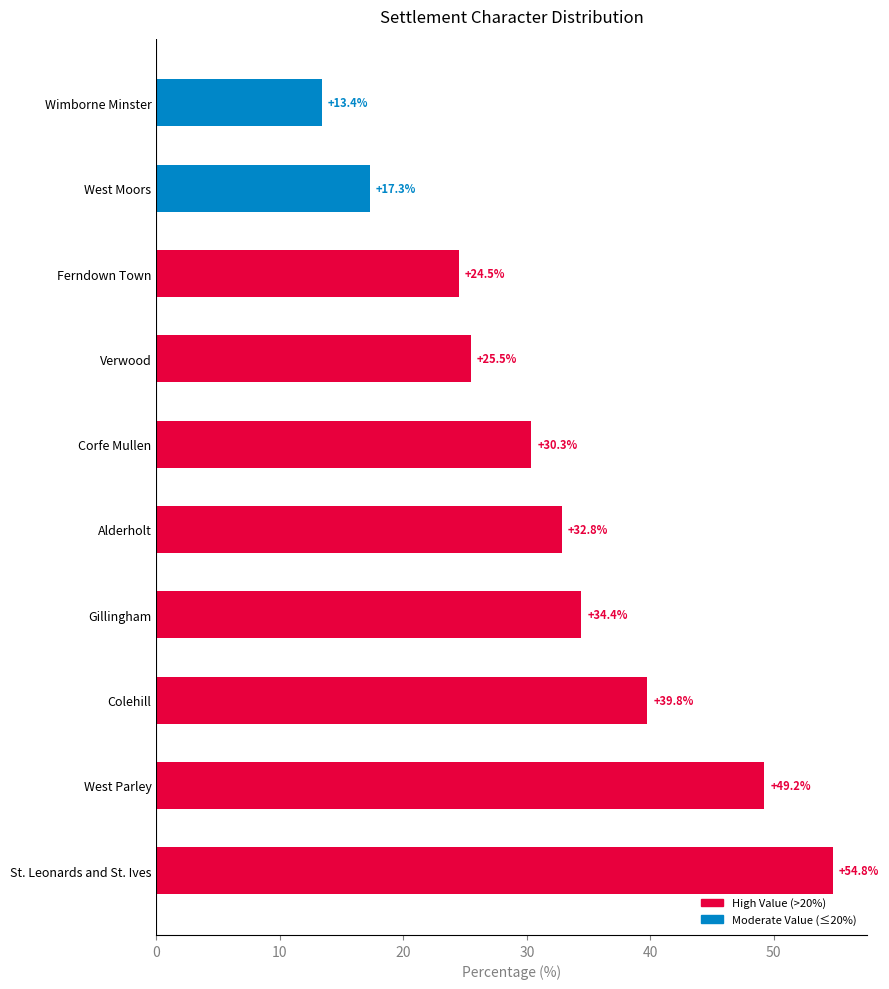

Where is the data nearest to the value 34?

Gillingham